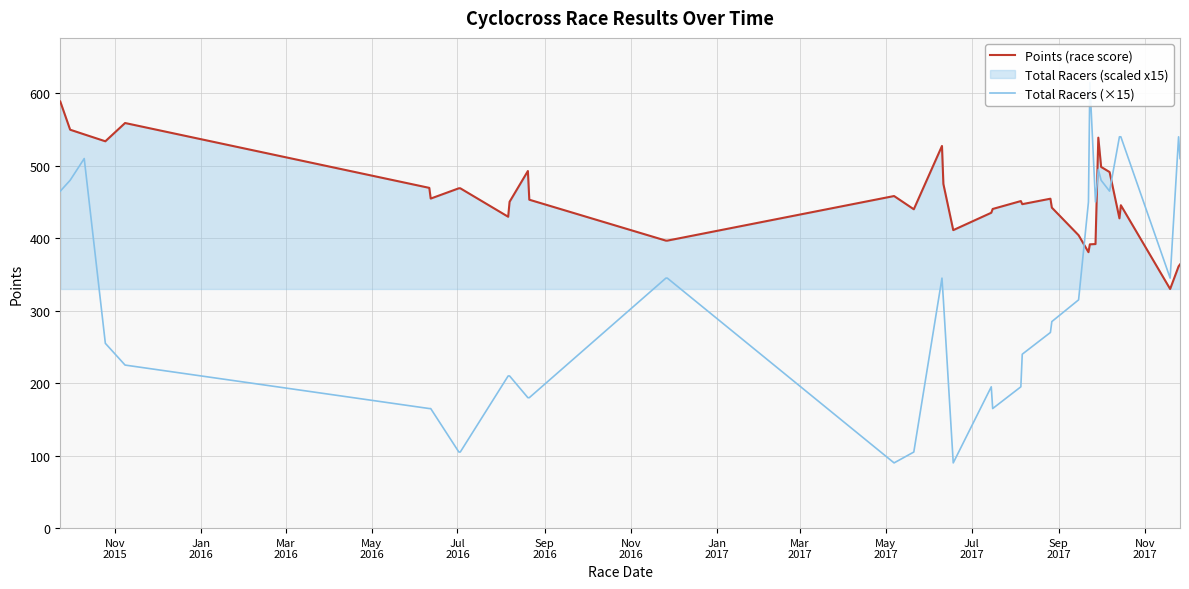

What is the minimum value for Points (race score)?

330.0